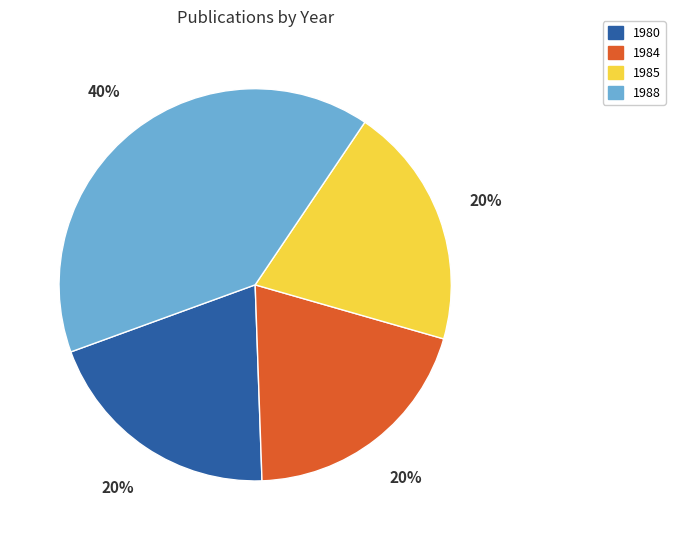

Is there any slice that represents more than half of the pie?

No